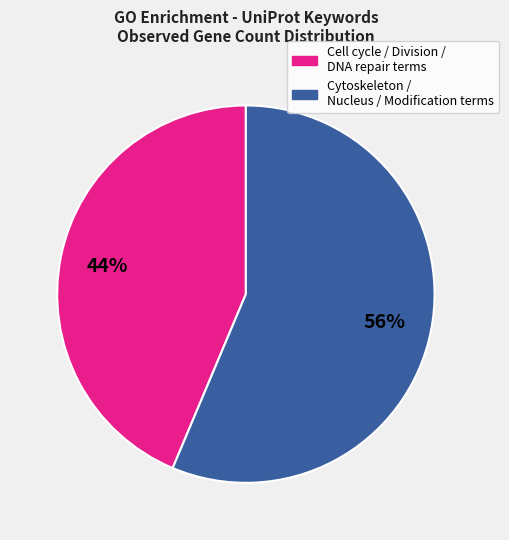

Is there a majority slice in this chart?

Yes